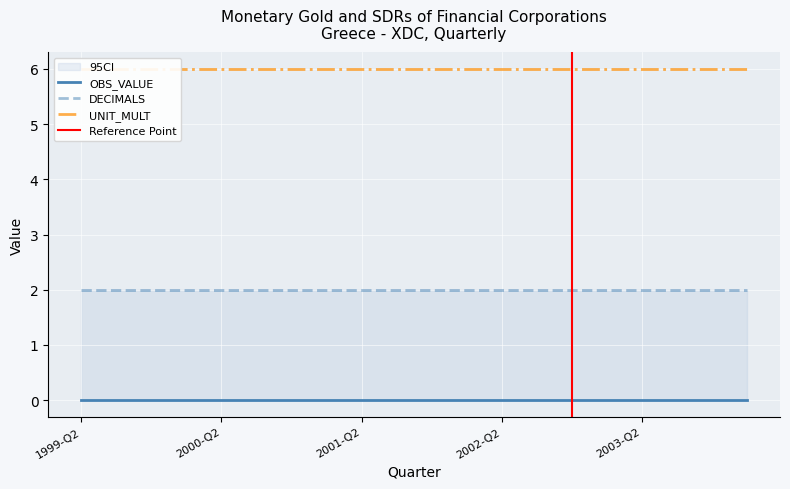

The OBS_VALUE series shows 0 at 2004-Q1. True or false?

True